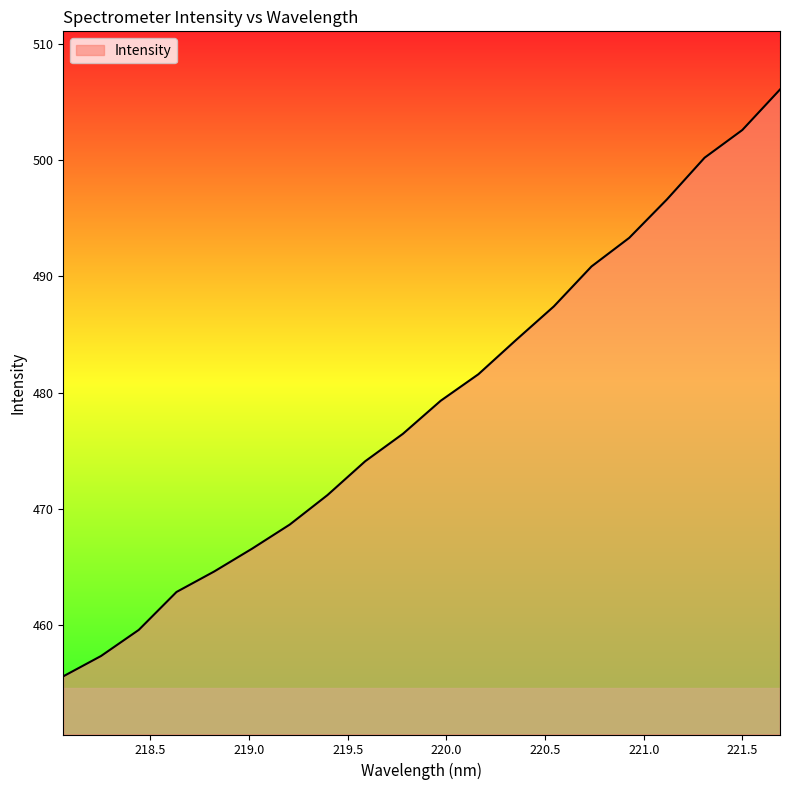

What is the greatest value displayed?

506.1